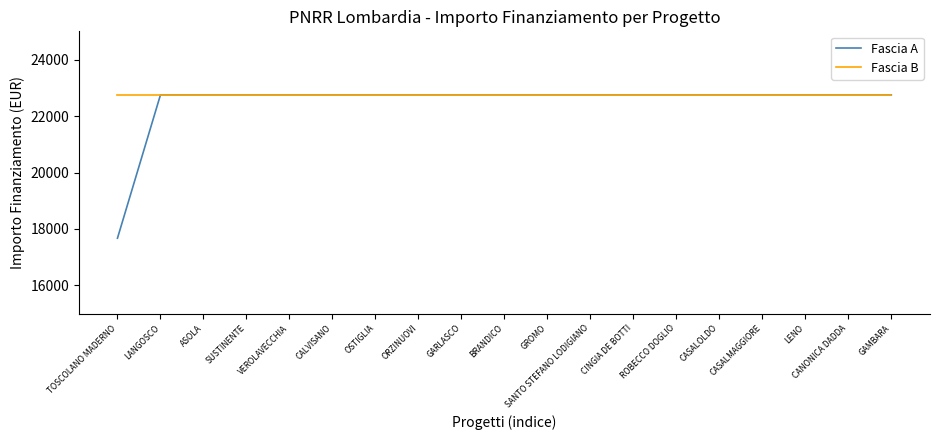

Which label corresponds to the smallest value in the chart?

TOSCOLANO MADERNO